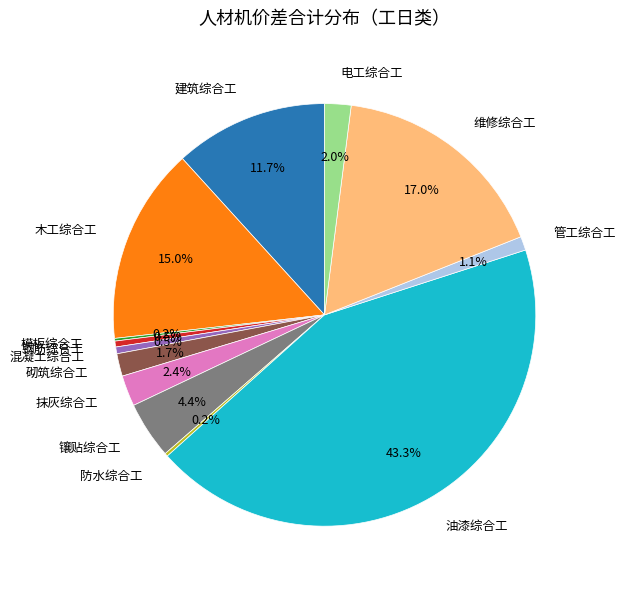

Is there any slice that represents more than half of the pie?

No